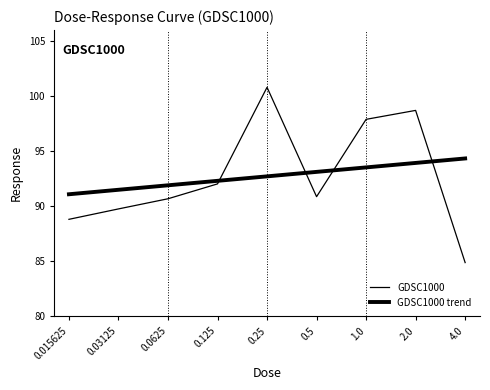

At which category does GDSC1000 reach its first local valley?

0.5